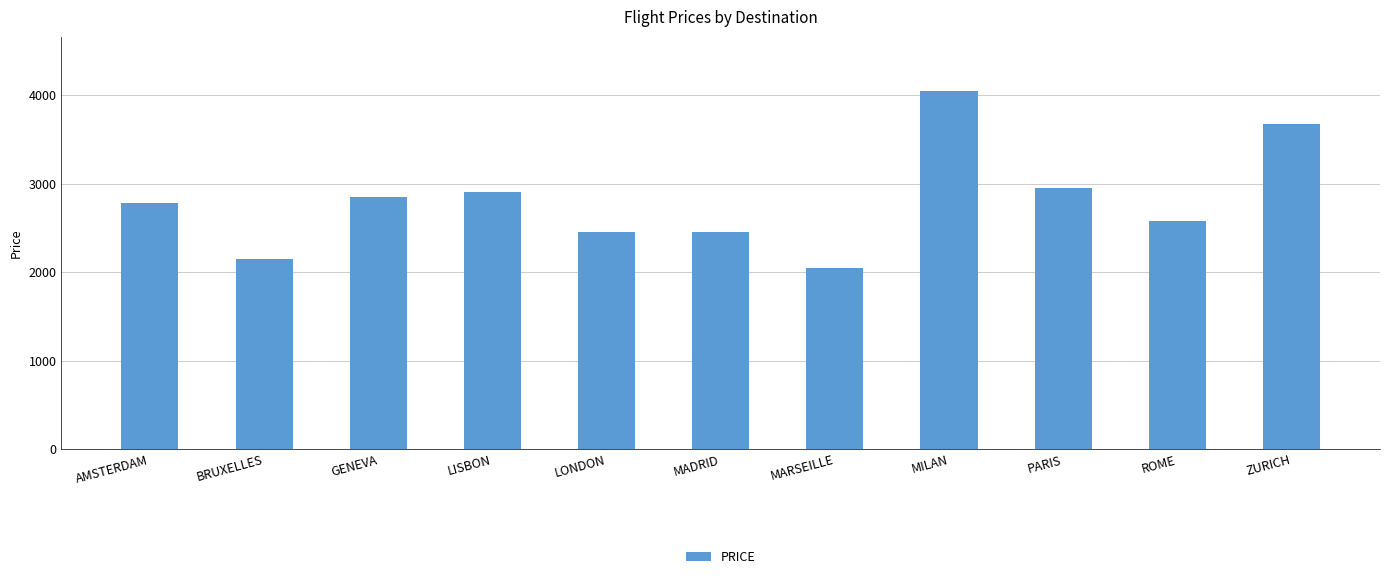

Is it true that the value at MILAN is 4050?

True